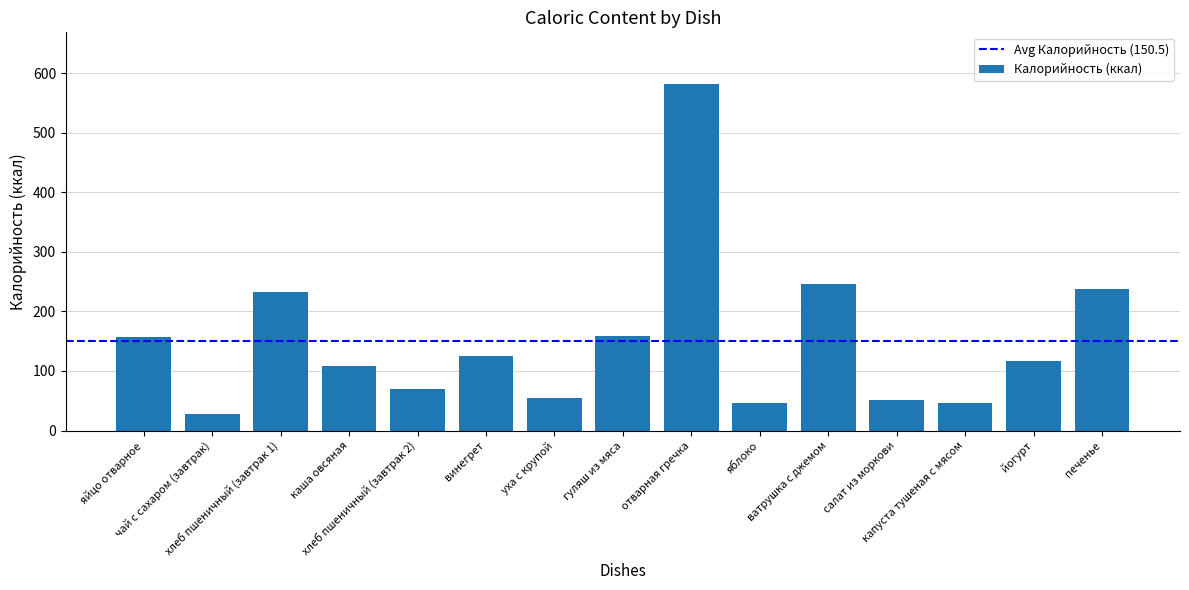

How many values are below 116?

7